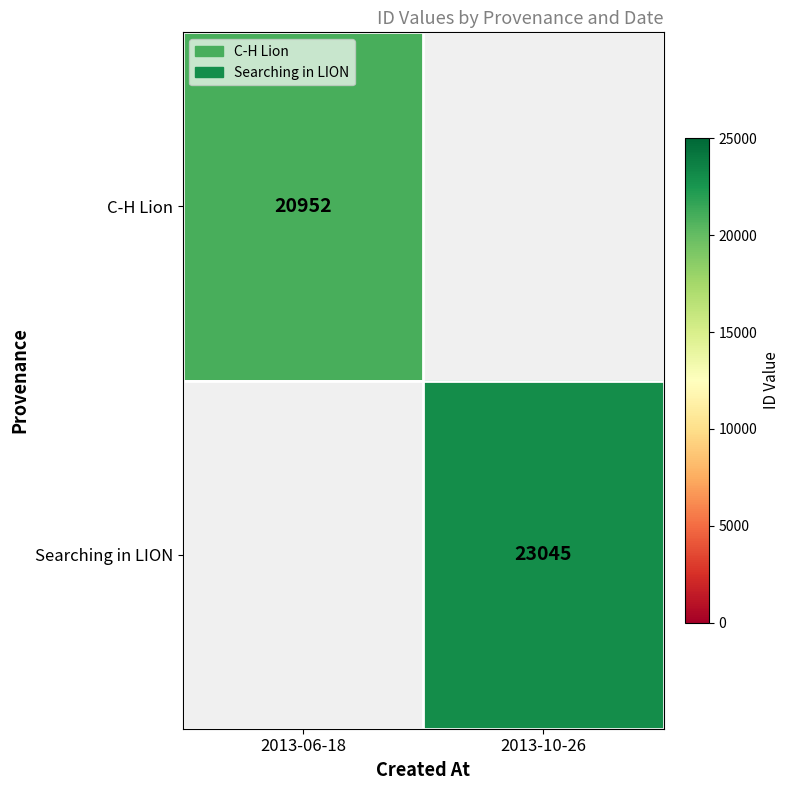

Which label corresponds to the smallest value in the chart?

2013-06-18